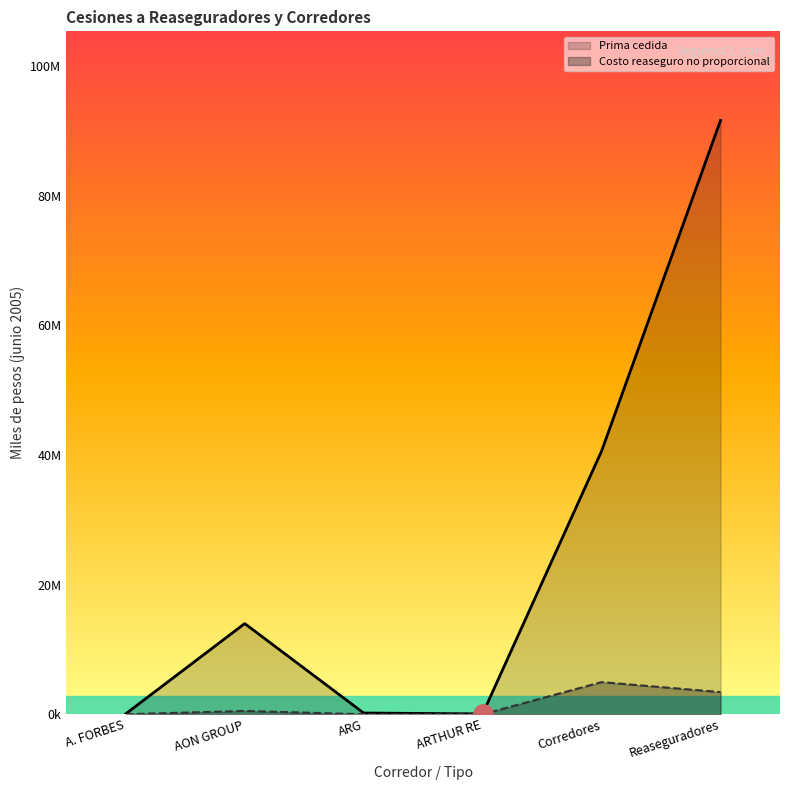

Which series has the widest spread of values?

Prima cedida